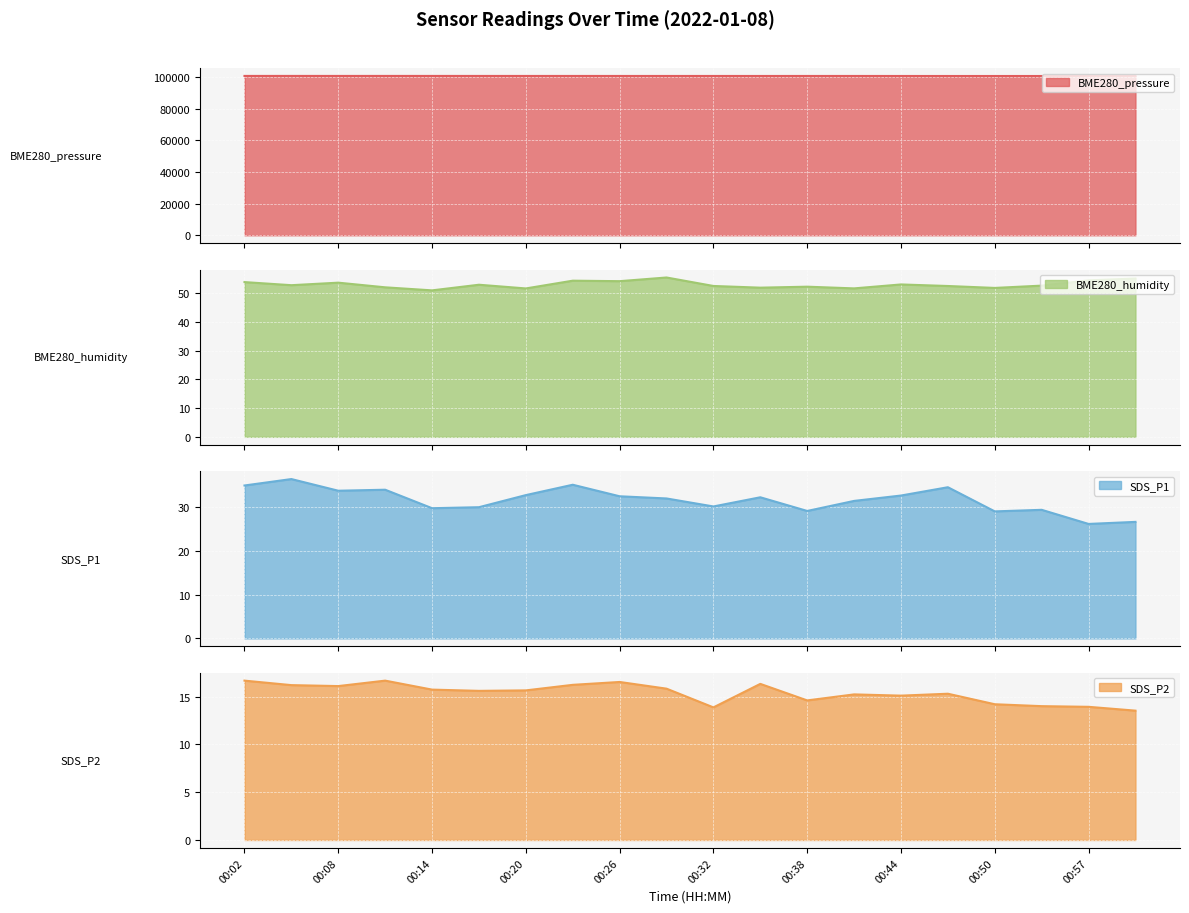

At which label is BME280_humidity closest to 53?

00:44